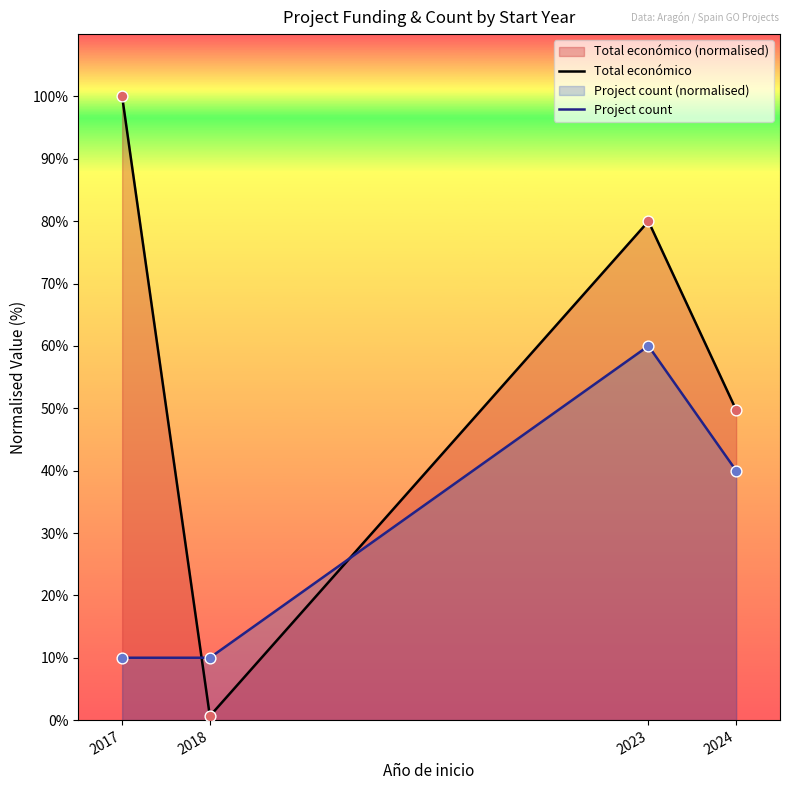

Which series contains the lowest Y value?

Total económico